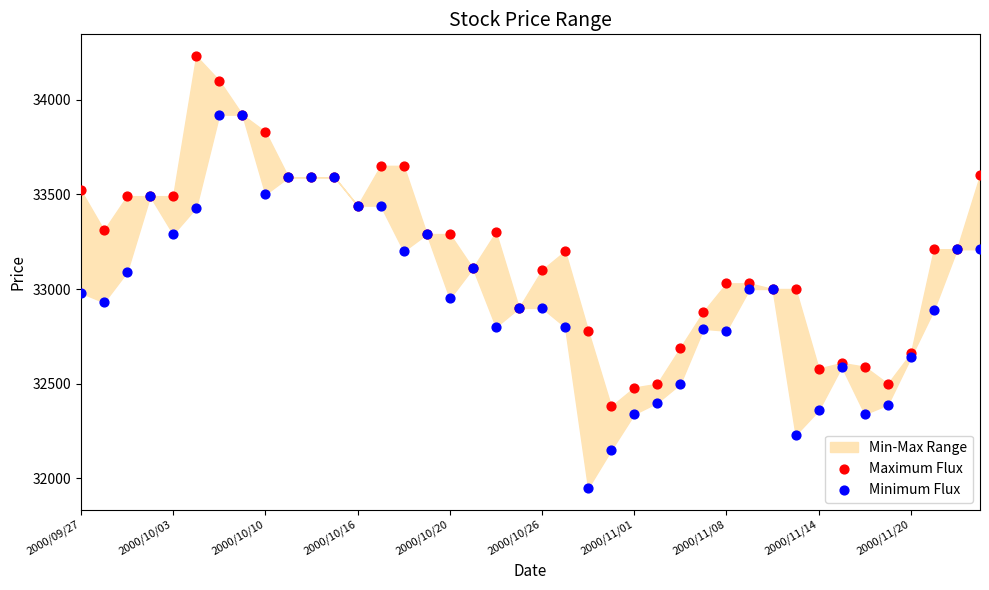

Which series reaches the maximum Y coordinate?

Maximum Flux